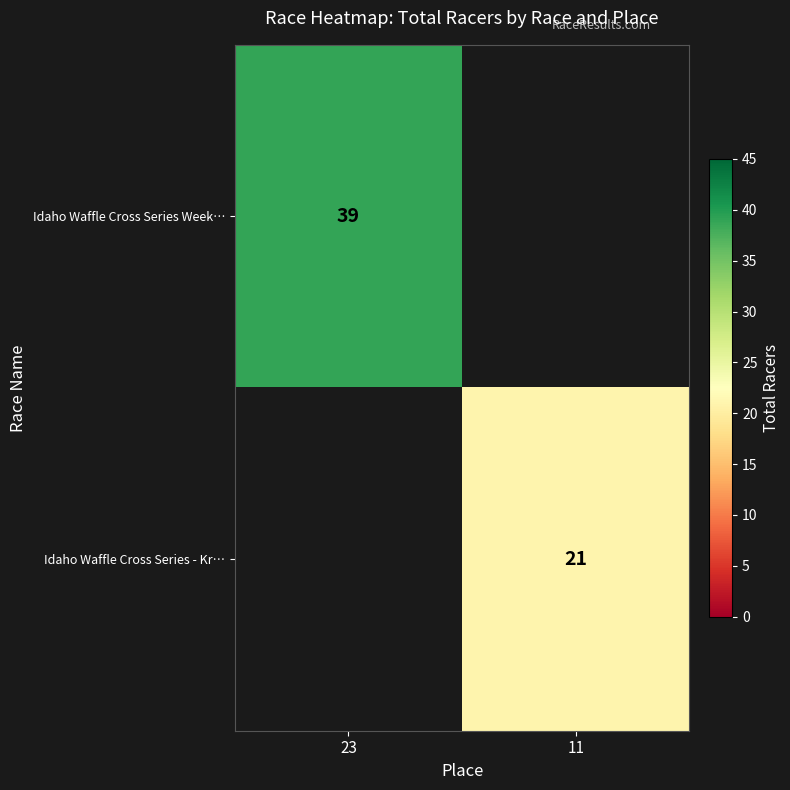

The value of Idaho Waffle Cross Series - Kr… at 11 is 21. True or false?

True